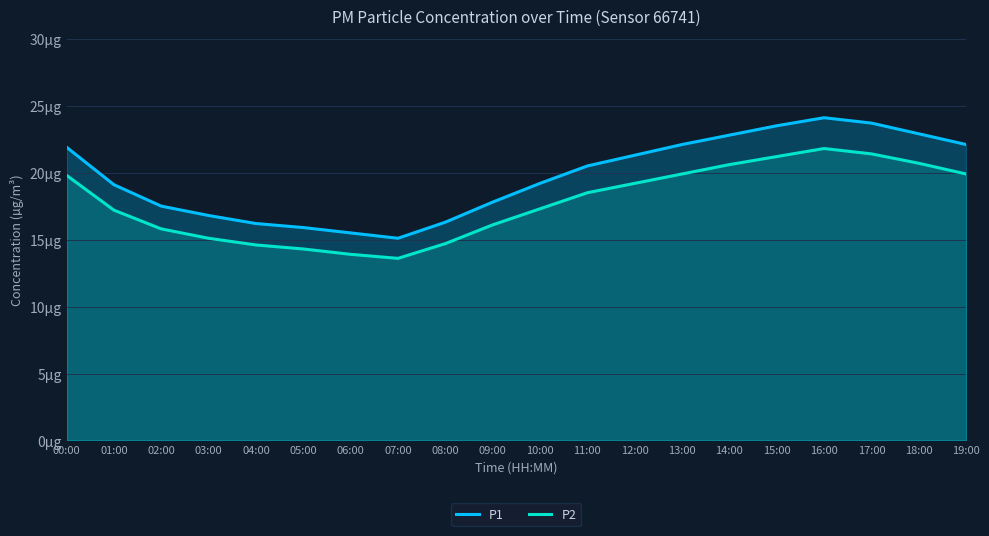

At 09:00, list the series in order from smallest to largest.

P2, P1